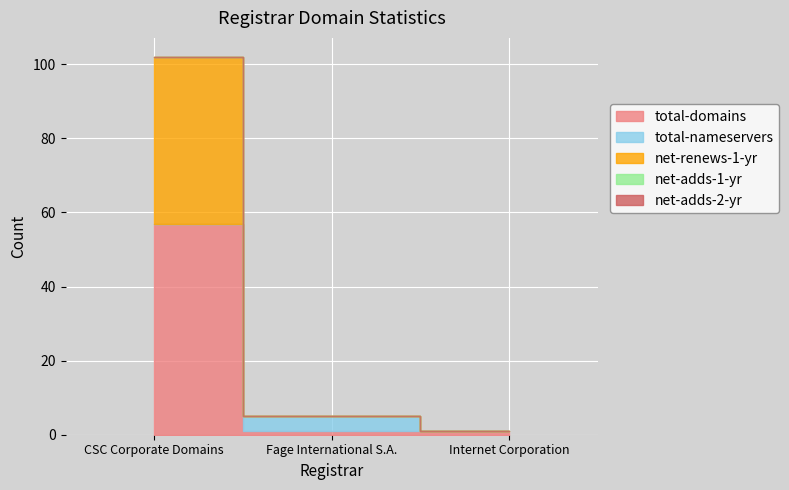

What are all the series names shown in the legend?

total-domains, total-nameservers, net-renews-1-yr, net-adds-1-yr, net-adds-2-yr